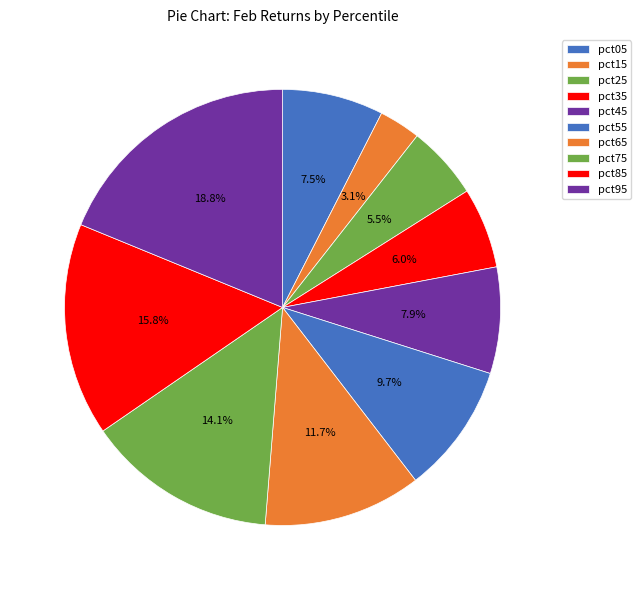

Which slice is the smallest?

pct15